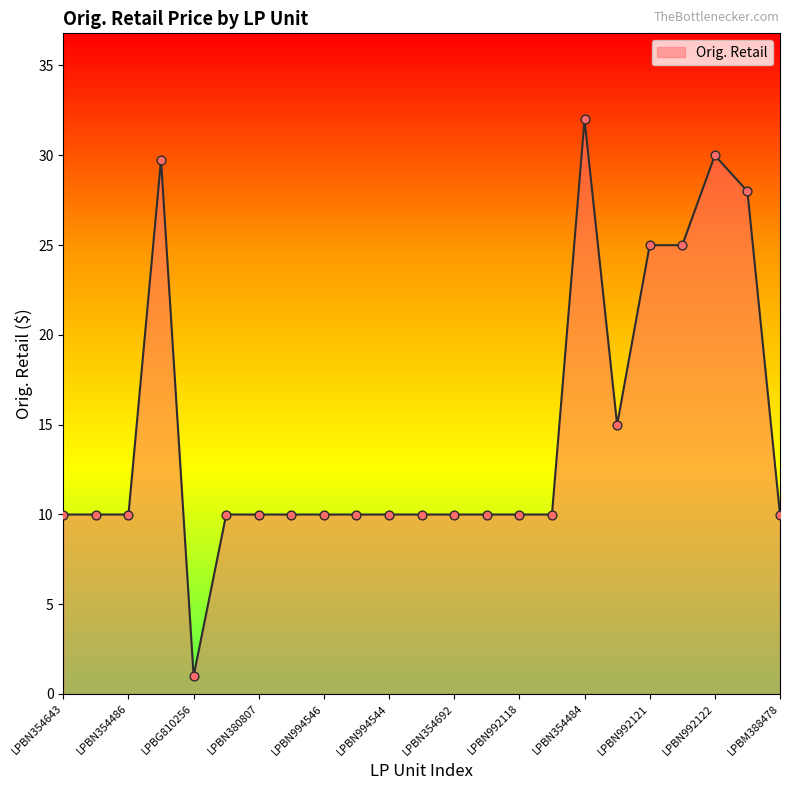

What is the minimum value shown in the chart?

1.0